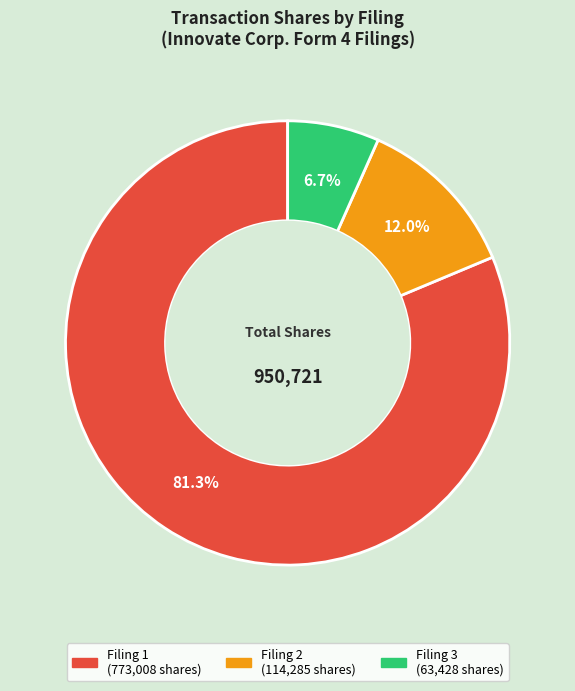

Count the number of slices in the pie.

3